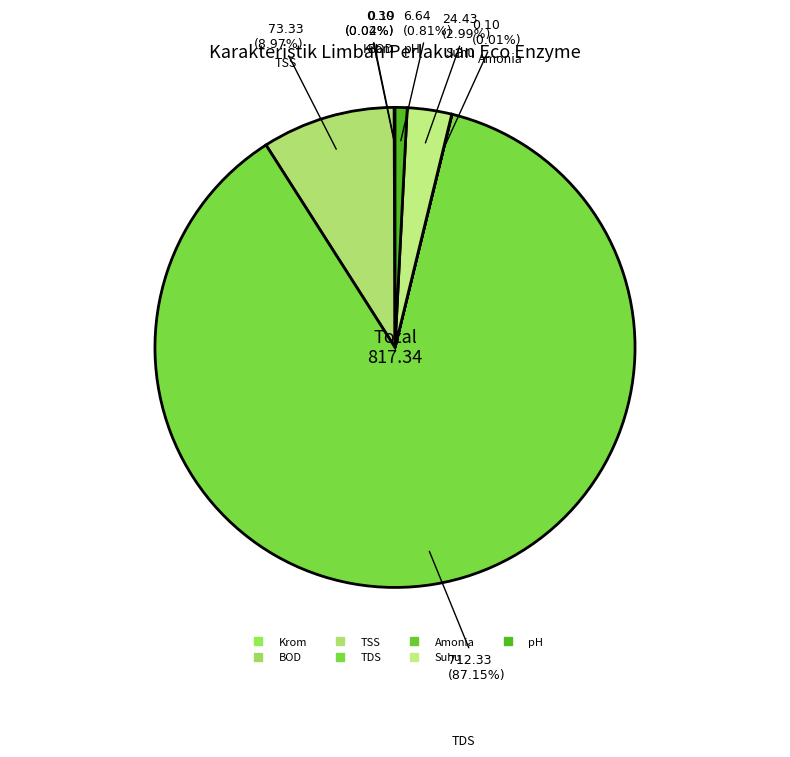

What portion of the pie excludes BOD?

100.0%